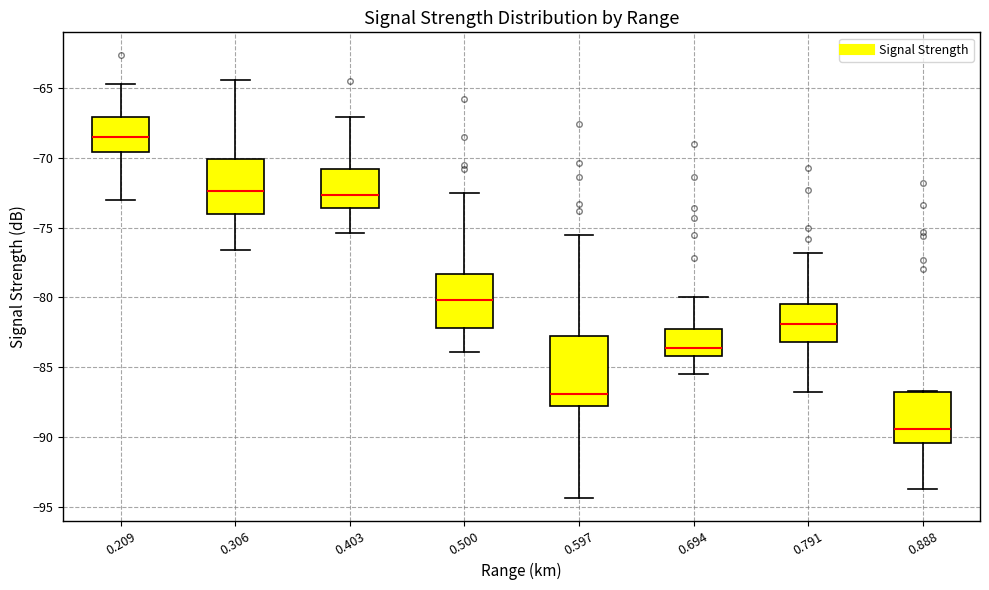

Reading left to right, read every box against the y-axis: the position of its median line, the range the box covers, and the ends of its whiskers. The values are not printed on the chart, so give them approximately, as read against the axis.

0.209: median -68.5, box -69.5 to -67.0, whiskers -73.0 to -64.5
0.306: median -72.5, box -74.0 to -70.0, whiskers -76.5 to -64.5
0.403: median -72.5, box -73.5 to -71.0, whiskers -75.5 to -67.0
0.500: median -80.0, box -82.0 to -78.5, whiskers -84.0 to -72.5
0.597: median -87.0, box -88.0 to -83.0, whiskers -94.5 to -75.5
0.694: median -83.5, box -84.0 to -82.5, whiskers -85.5 to -80.0
0.791: median -82.0, box -83.0 to -80.5, whiskers -87.0 to -77.0
0.888: median -89.5, box -90.5 to -87.0, whiskers -93.5 to -86.5